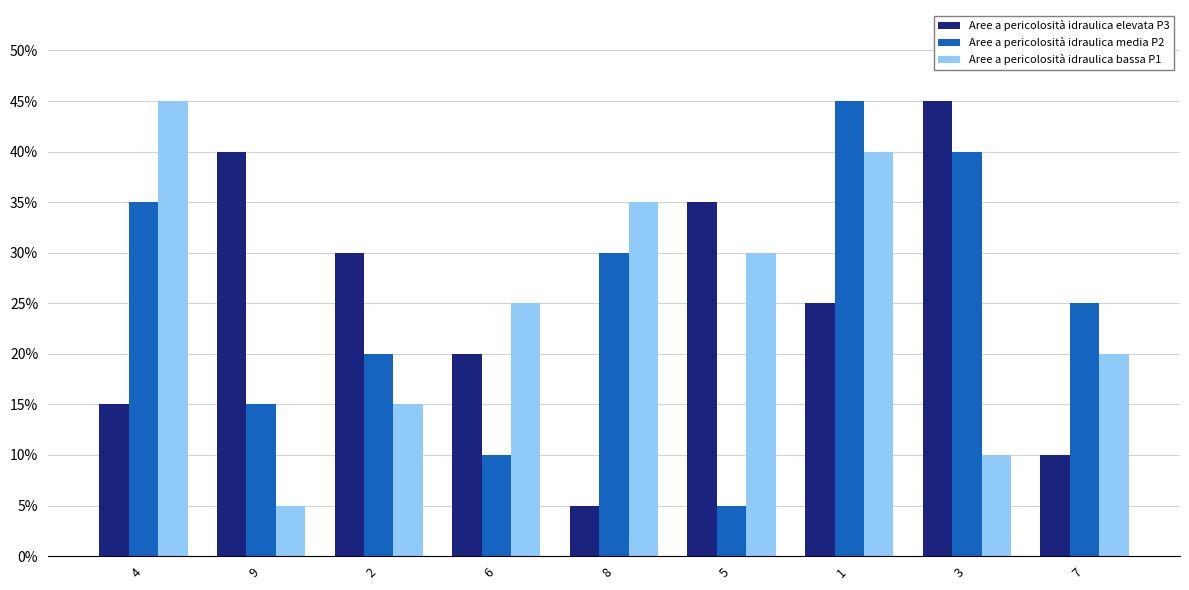

Does the chart contain stacked bars?

No